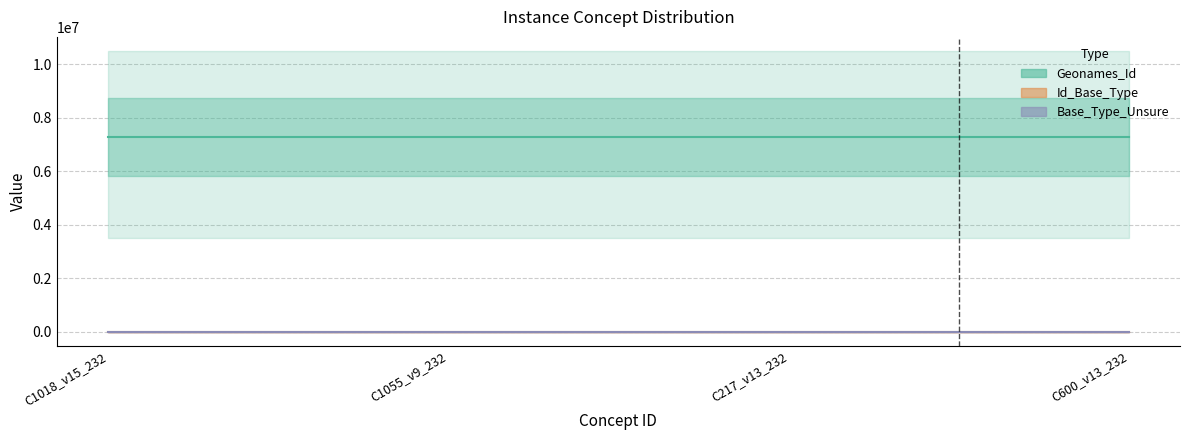

What is the value of the Geonames_Id point at the 2nd from the left?

7286851